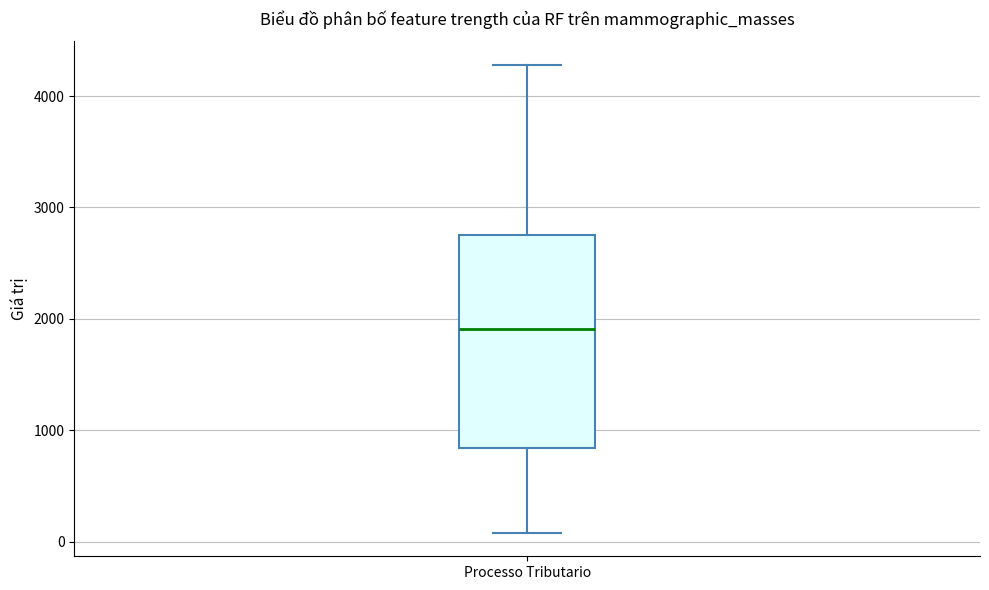

Where is the upper edge of the box for Processo Tributario on the y-axis? The values are not printed on the chart, so give them approximately, as read against the axis.

2800